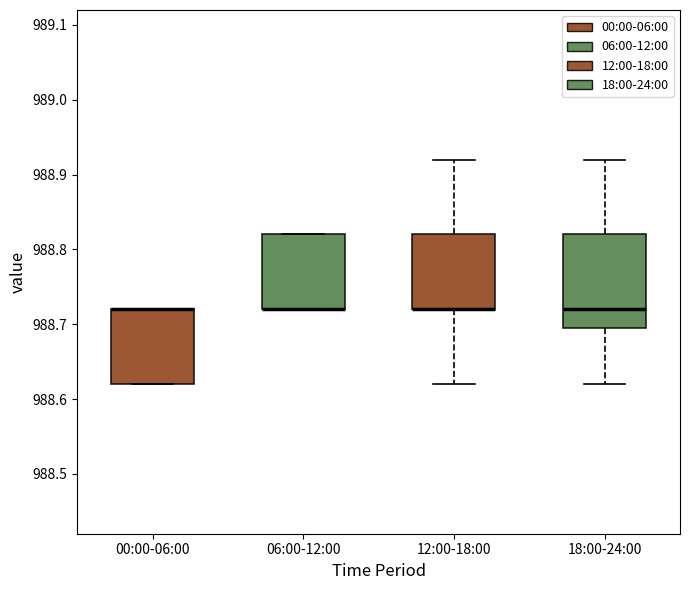

Reading left to right, read every box against the y-axis: the position of its median line, the range the box covers, and the ends of its whiskers. The values are not printed on the chart, so give them approximately, as read against the axis.

00:00-06:00: median 988.72 (drawn on the box's upper edge), box 988.62 to 988.72, whiskers 988.62 to 988.72
06:00-12:00: median 988.72 (drawn on the box's lower edge), box 988.72 to 988.82, whiskers 988.72 to 988.82
12:00-18:00: median 988.72 (drawn on the box's lower edge), box 988.72 to 988.82, whiskers 988.62 to 988.92
18:00-24:00: median 988.72, box 988.70 to 988.82, whiskers 988.62 to 988.92